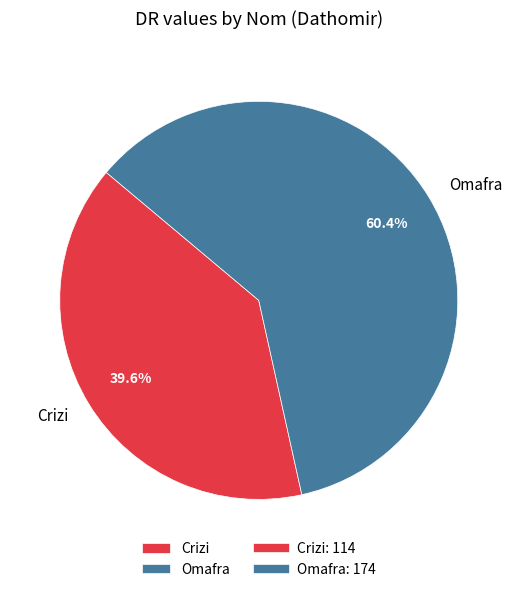

What is the largest slice in the pie chart?

Omafra